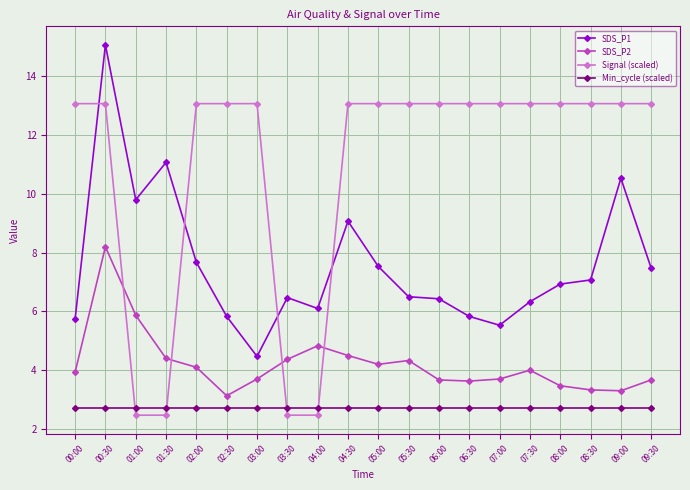

What are all the series names shown in the legend?

SDS_P1, SDS_P2, Signal (scaled), Min_cycle (scaled)